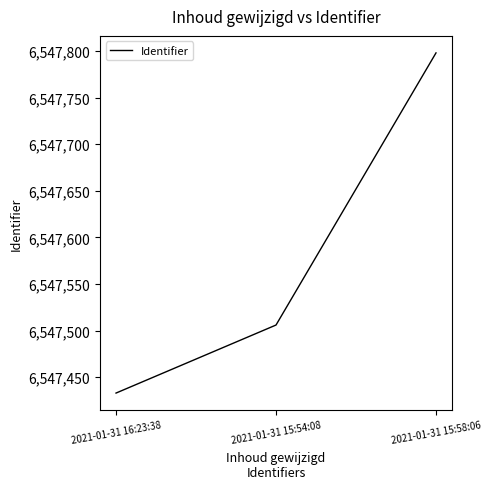

What is the sum of all values?

19642737